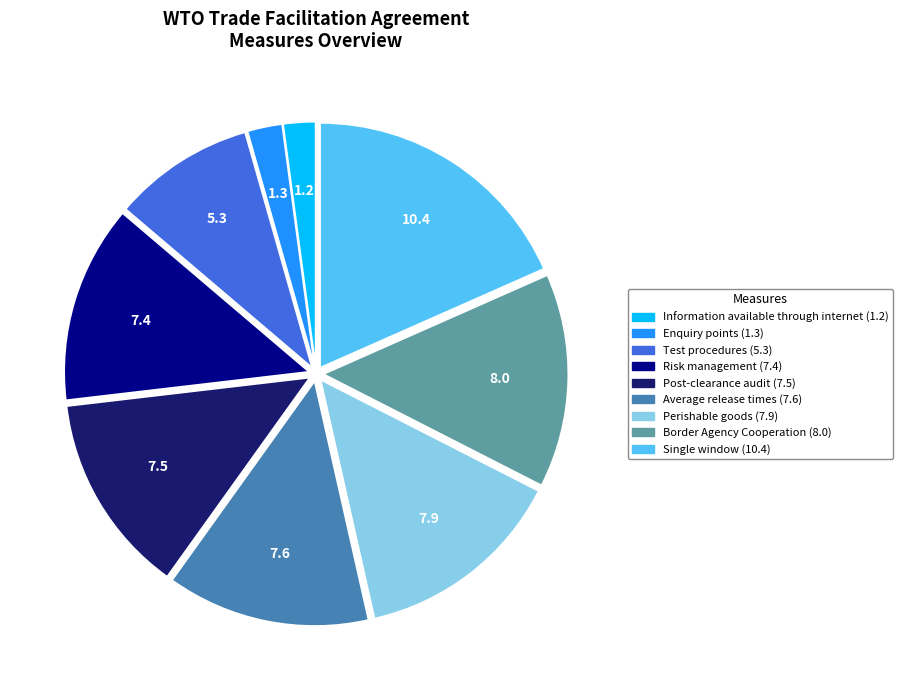

Combined, do Post-clearance audit (7.5) and Perishable goods (7.9) account for over 50%?

No